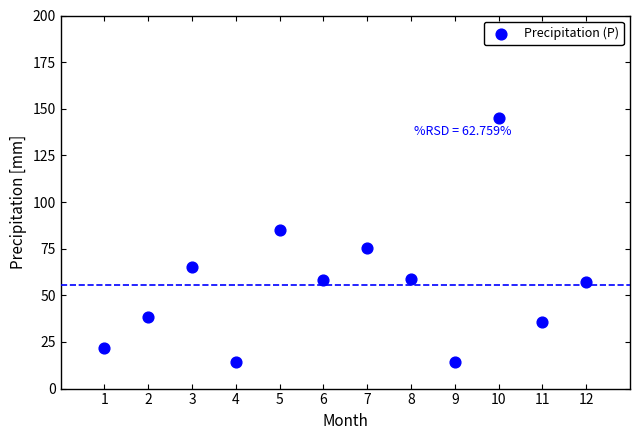

What Y value in the scatter plot is closest to 79?

75.4